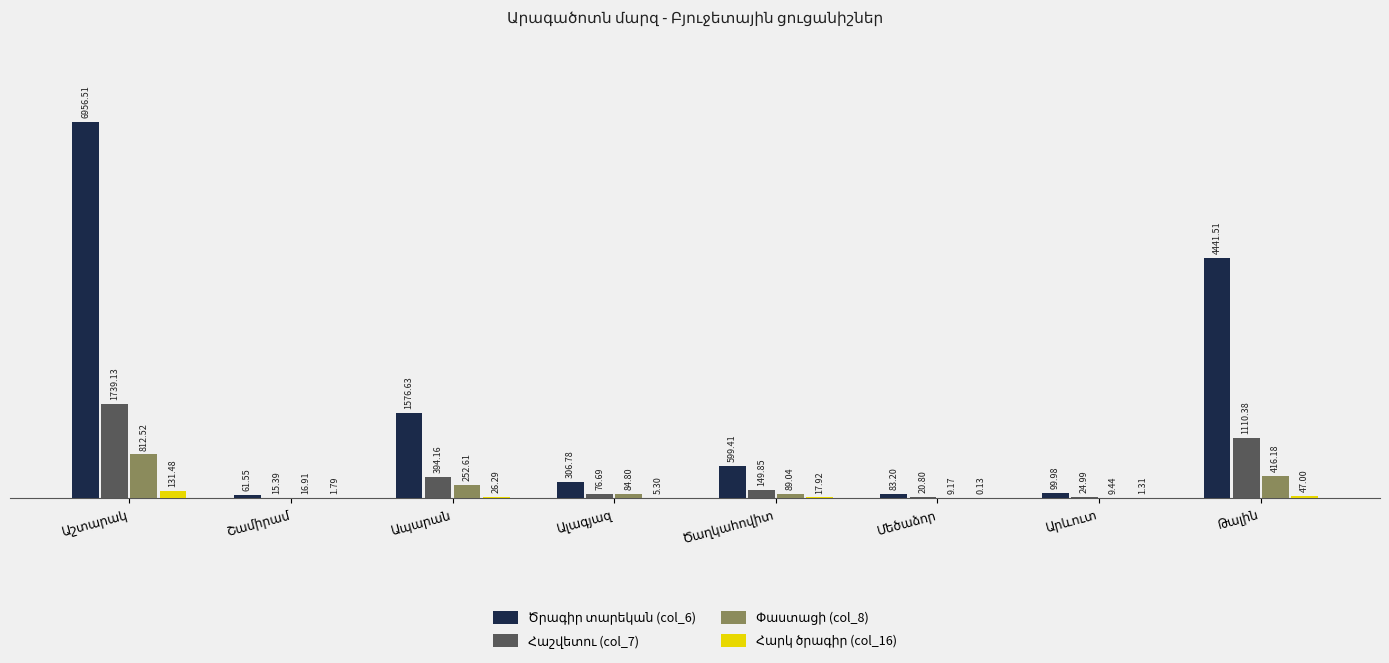

Count the number of data series in this chart.

4